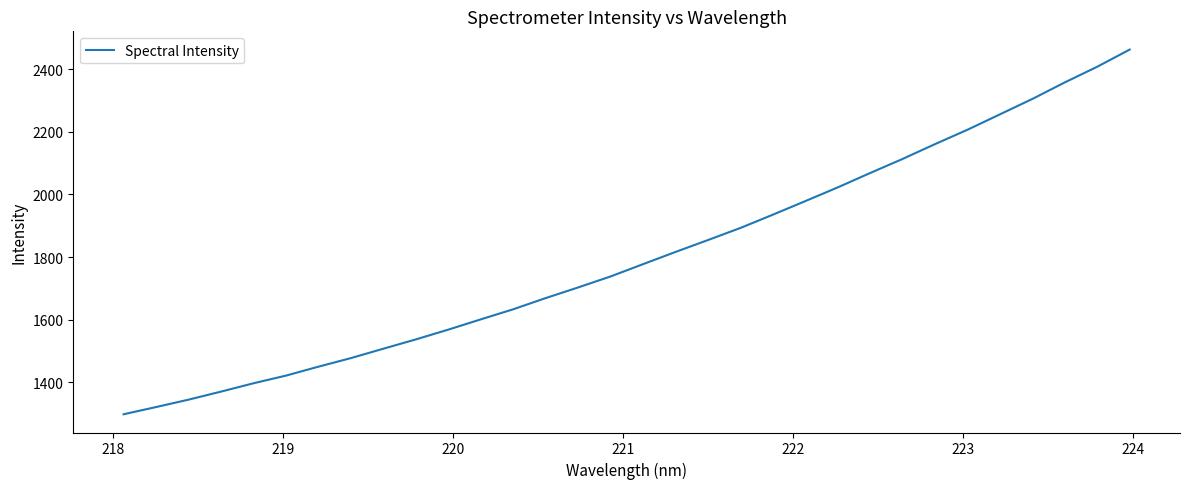

What is the difference between the maximum and minimum values?

1164.9